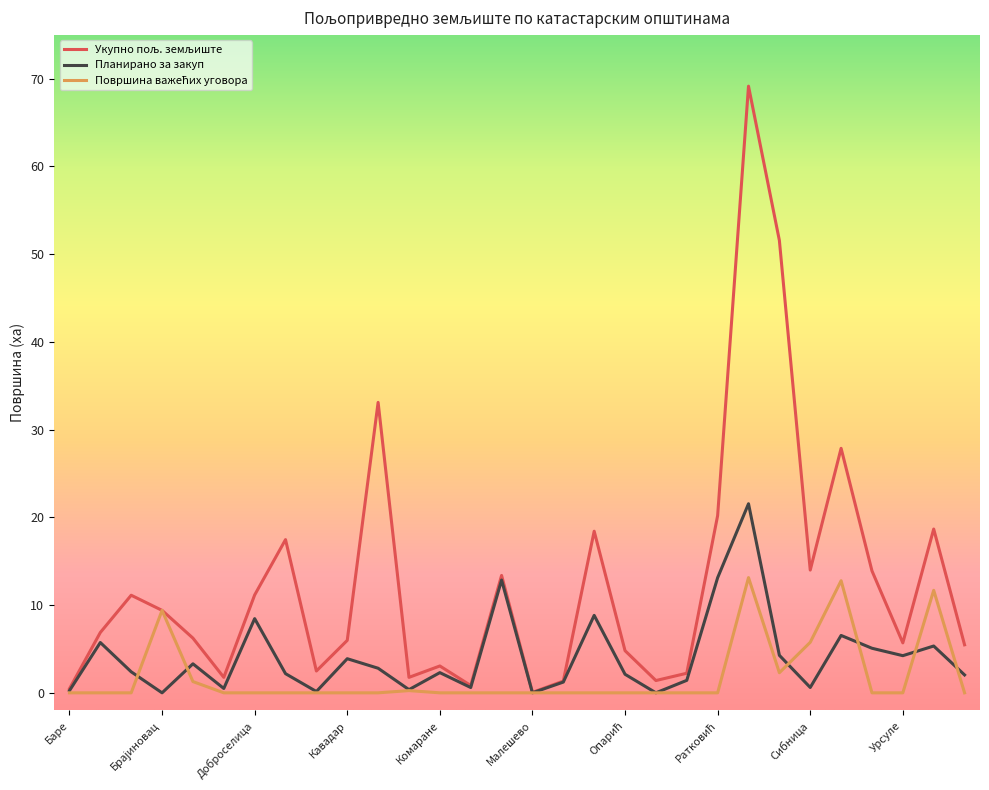

What is the highest value of the Планирано за закуп series?

21.6